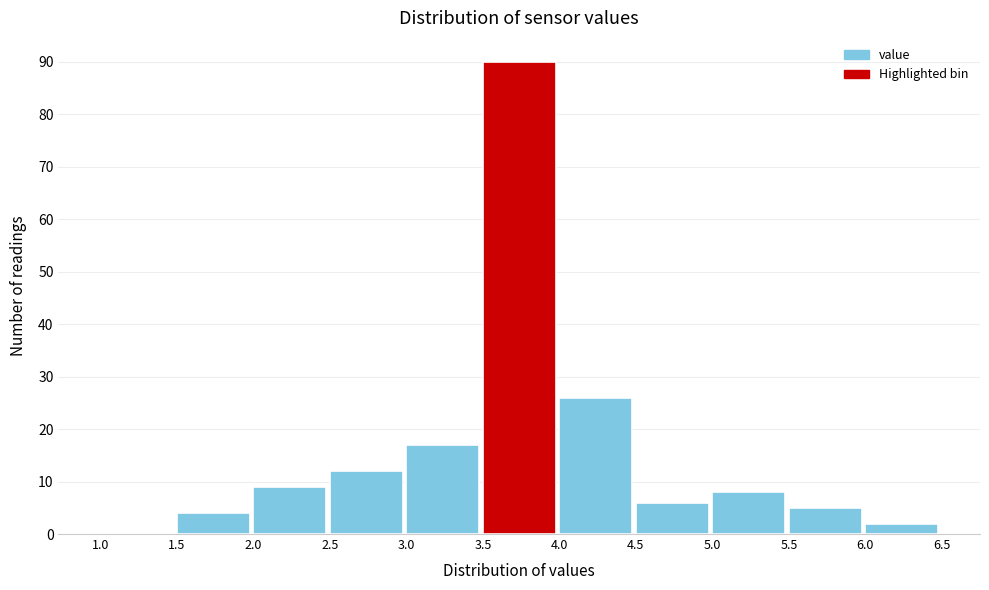

Reading left to right, transcribe this chart: for each bar, give the range it covers on the x-axis and its height. The values are not printed on the chart, so give them approximately, as read against the axis.

1.0 to 1.5: 0
1.5 to 2.0: 4
2.0 to 2.5: 9
2.5 to 3.0: 12
3.0 to 3.5: 17
3.5 to 4.0: 90
4.0 to 4.5: 26
4.5 to 5.0: 6
5.0 to 5.5: 8
5.5 to 6.0: 5
6.0 to 6.5: 2